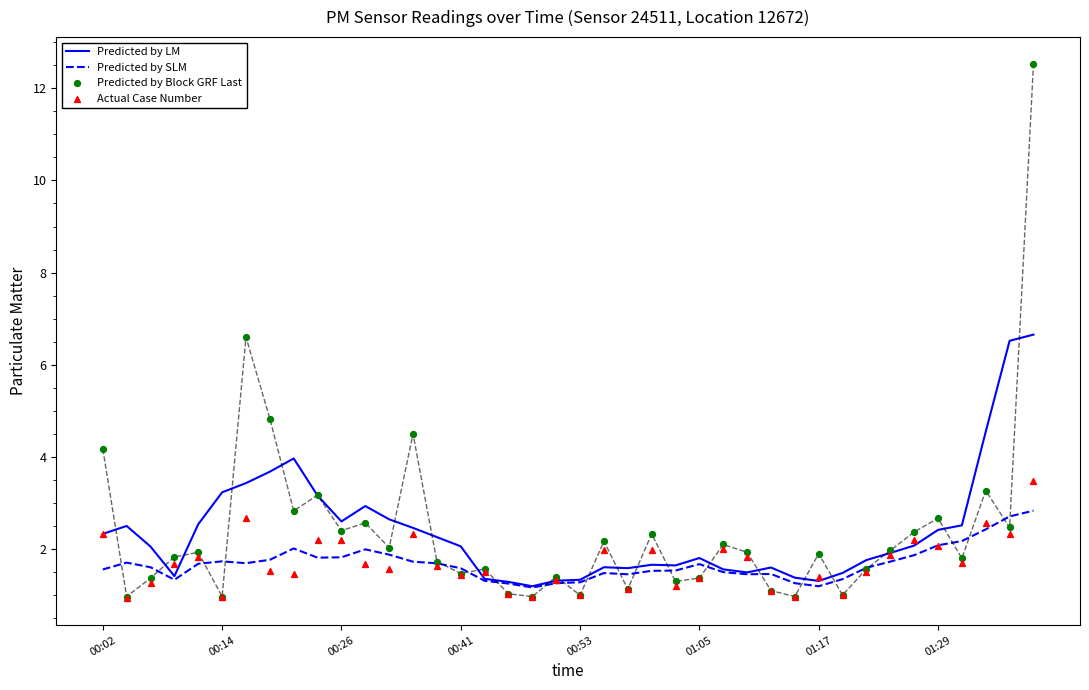

Which series has the widest spread of Y values?

Predicted by Block GRF Last